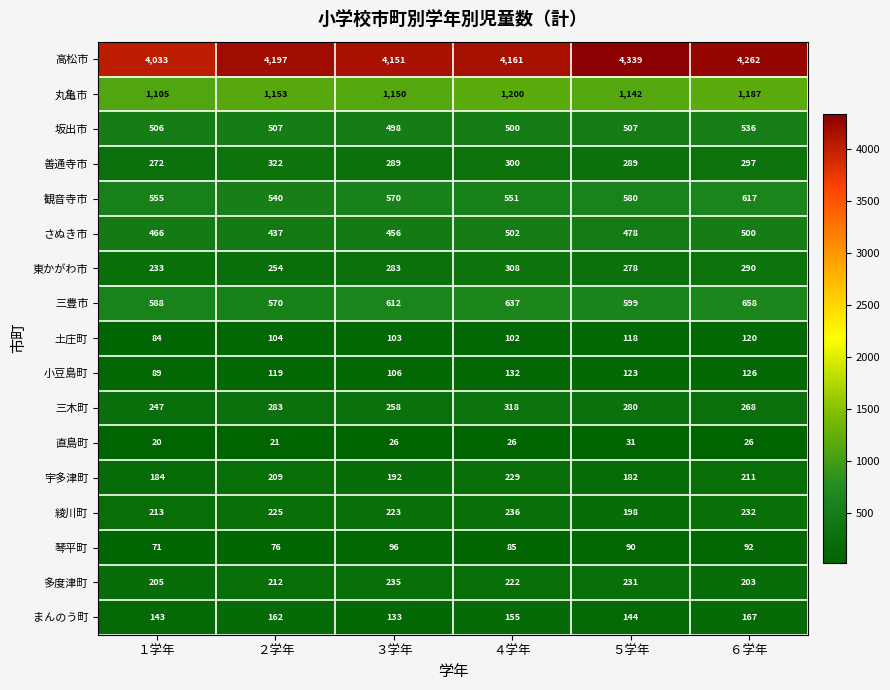

Which series has the largest range (max minus min)?

高松市